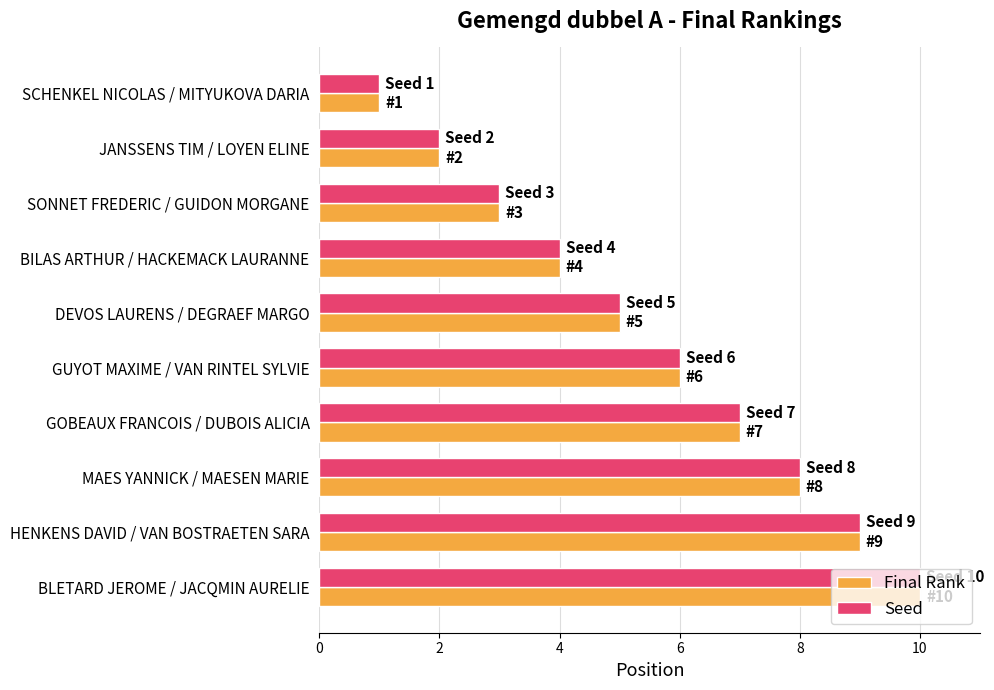

True or false: Seed has a value of 2 at JANSSENS TIM / LOYEN ELINE.

True